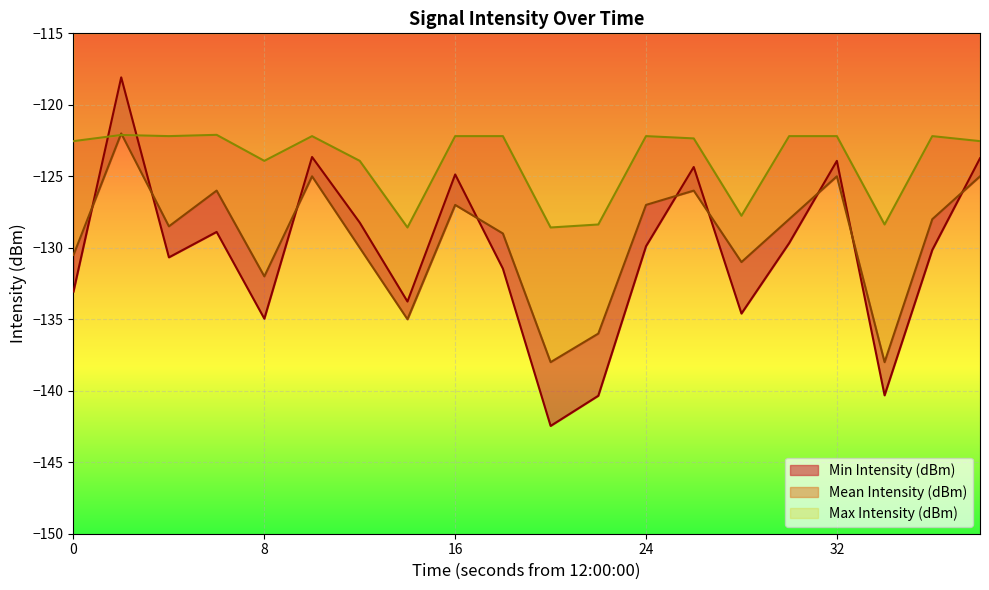

What is the difference between the maximum and minimum values in the Min Intensity (dBm) series?

24.4